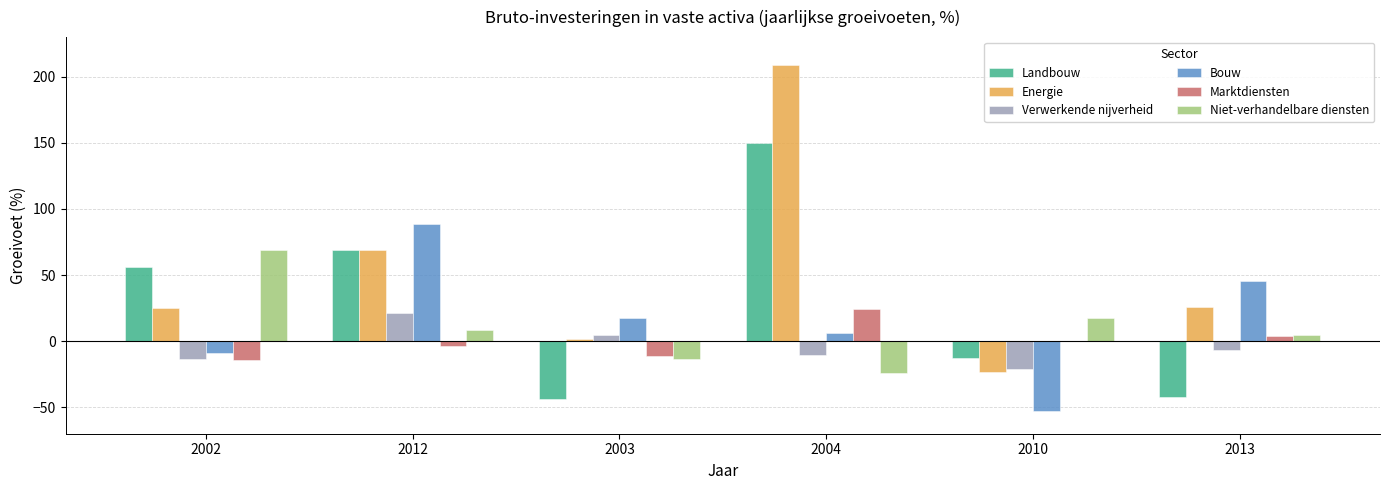

Is it true that Bouw equals 4.4 at 2003?

False